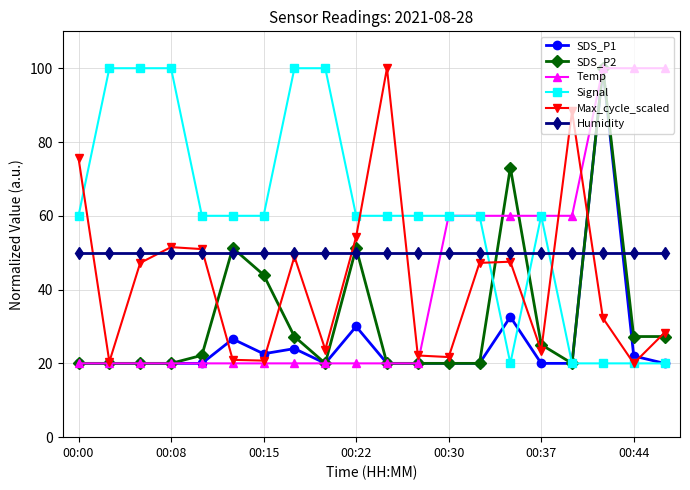

What is the value of the Max_cycle_scaled point at the 3rd from the left?

47.2